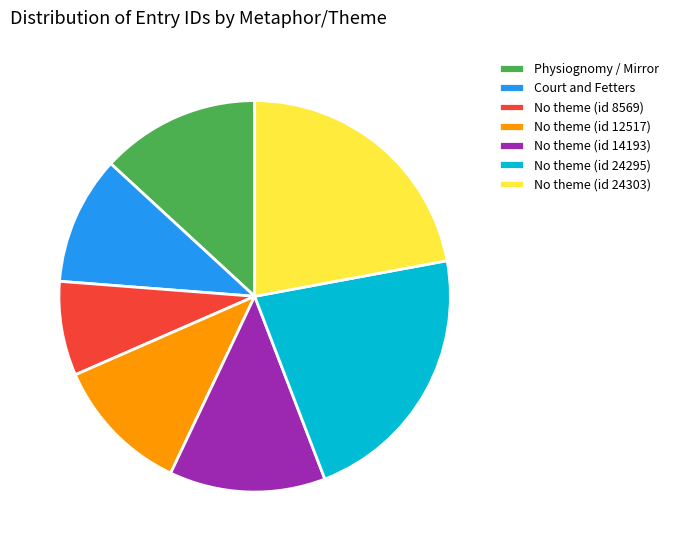

How many segments does this pie chart have?

7